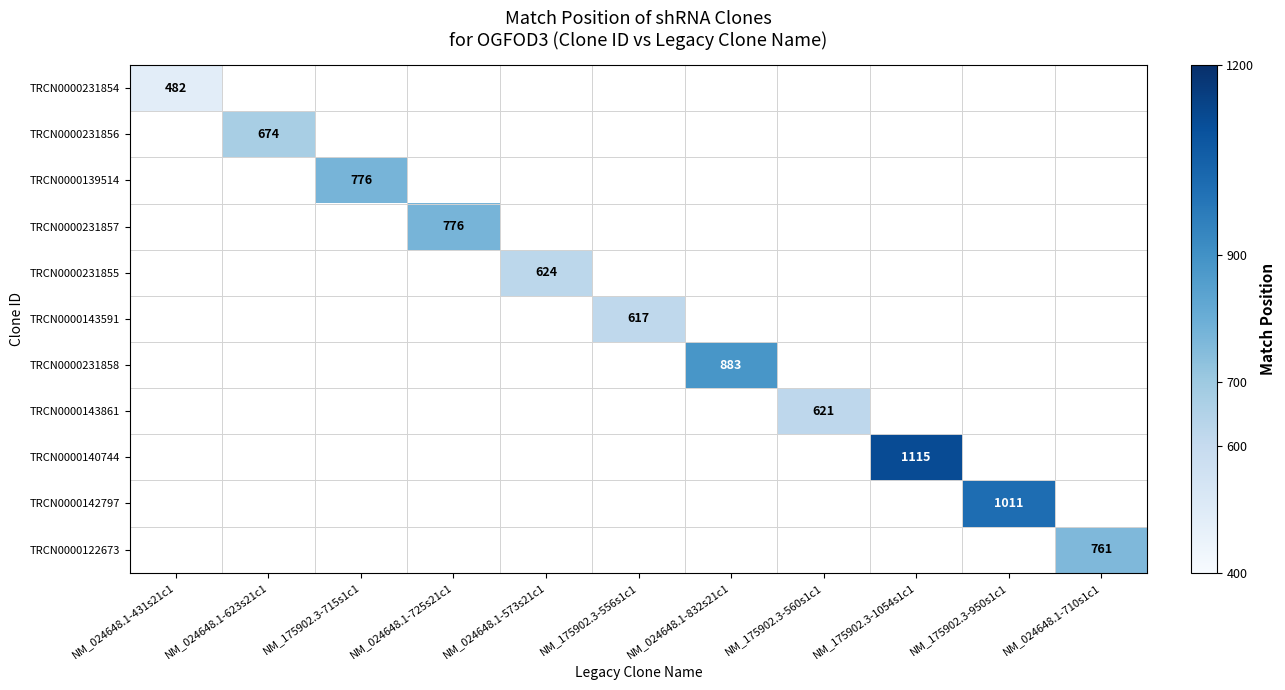

The TRCN0000122673 series shows 761 at NM_024648.1-710s1c1. True or false?

True